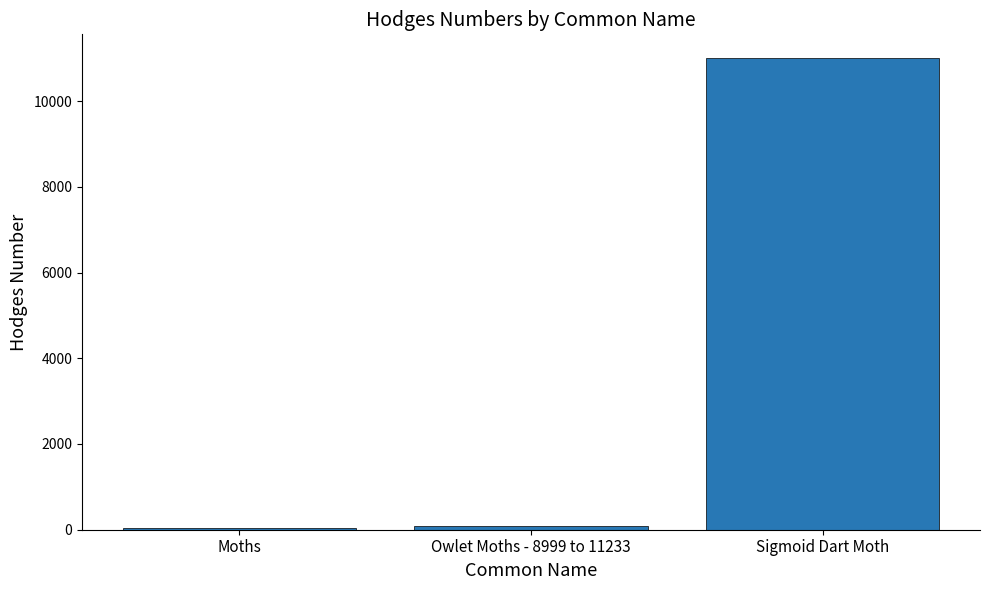

Which has a higher value, Sigmoid Dart Moth or Moths?

Sigmoid Dart Moth